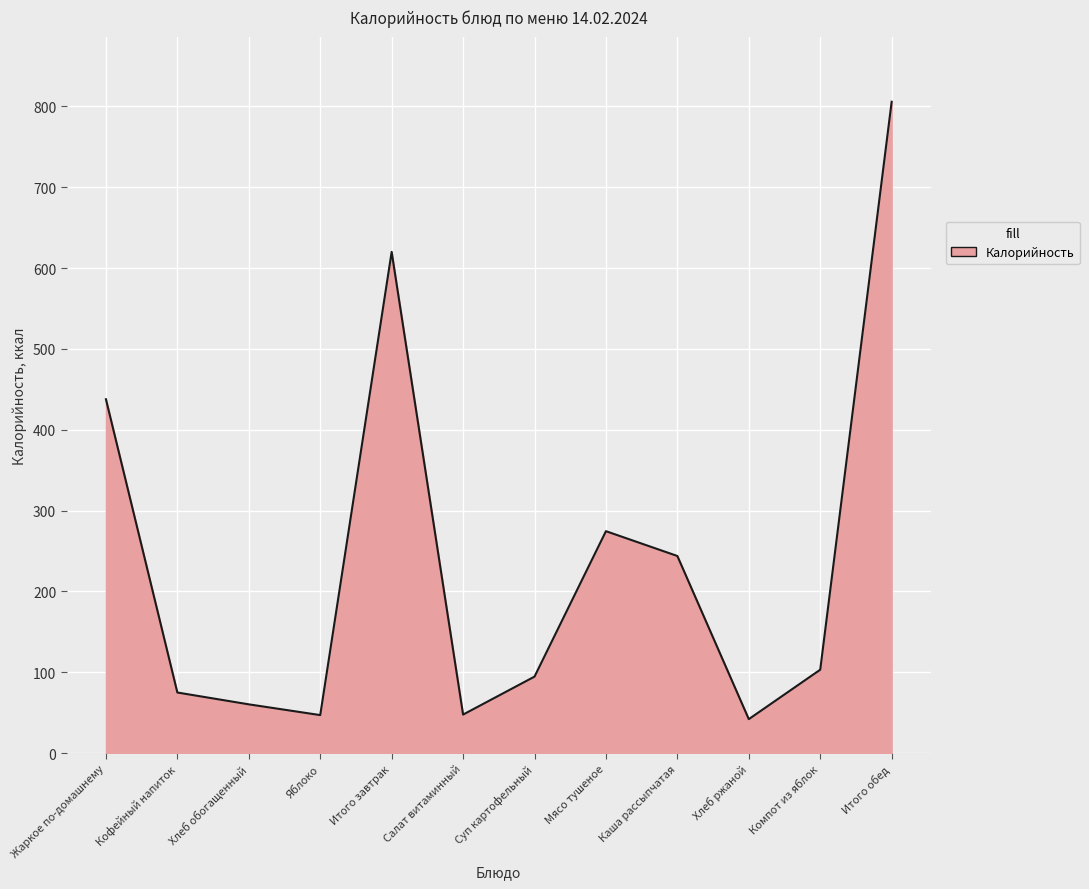

Is it true that the value at Суп картофельный is 94.6?

True